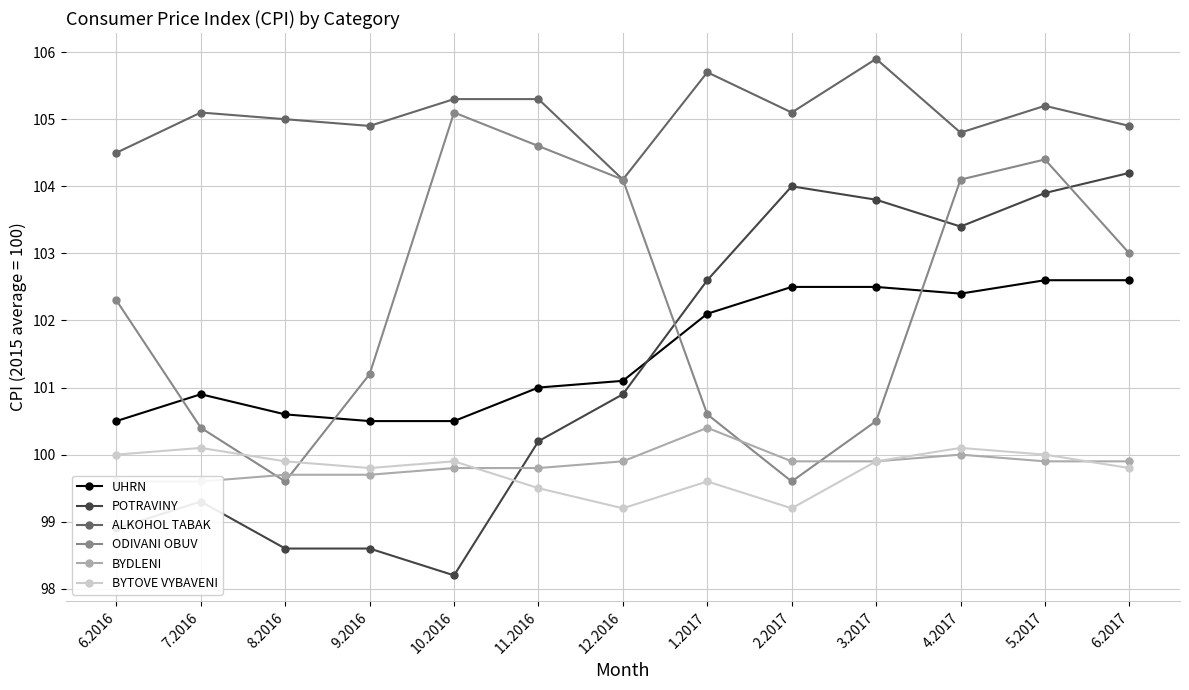

What is the sum of all BYTOVE VYBAVENI values?

1297.0